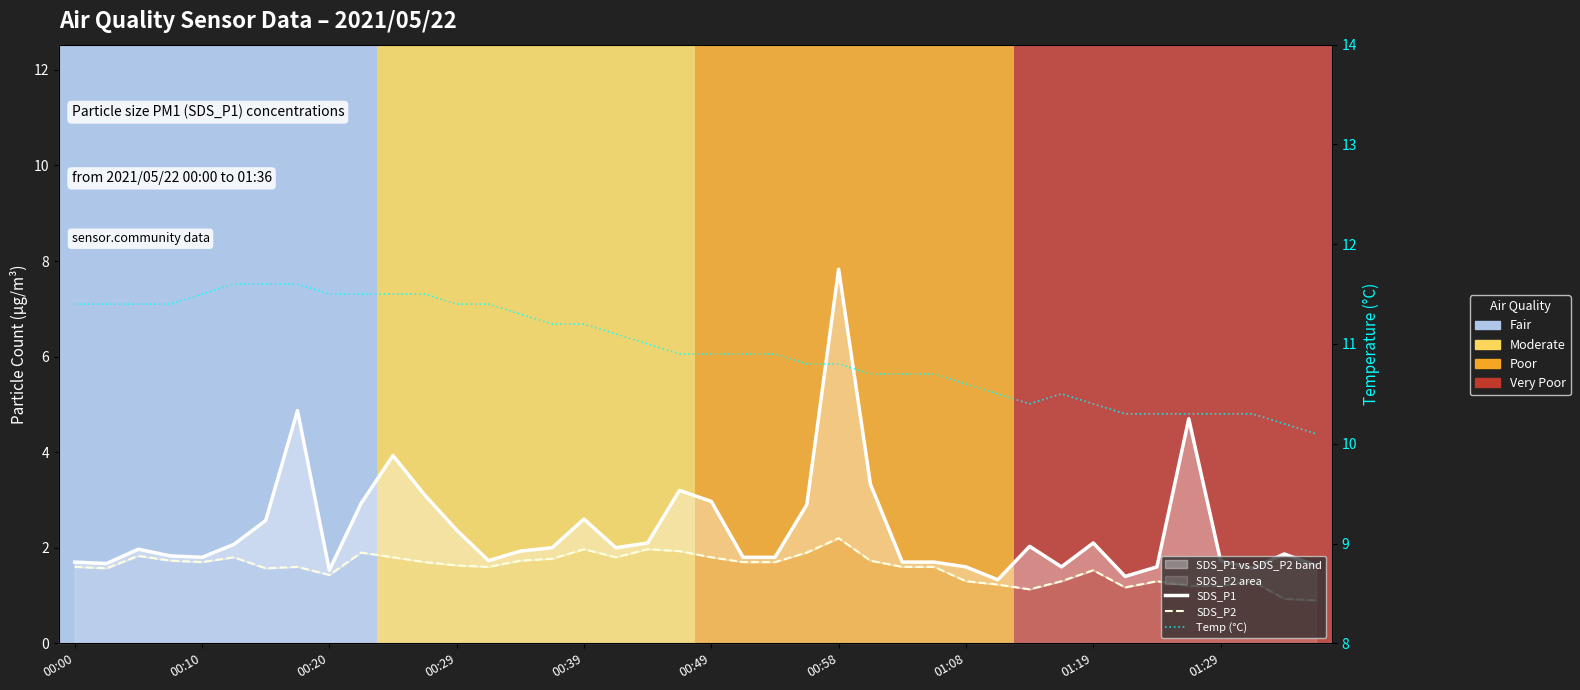

Which series has the largest range (max minus min)?

SDS_P1